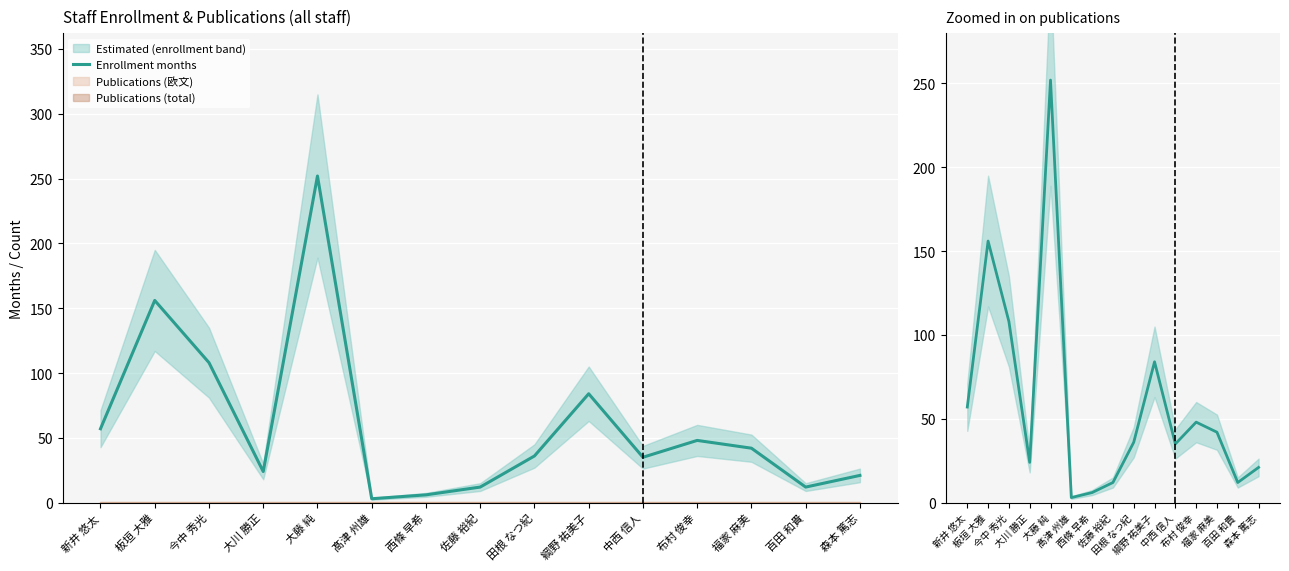

What is the total value across all series at 今中 秀光?

108